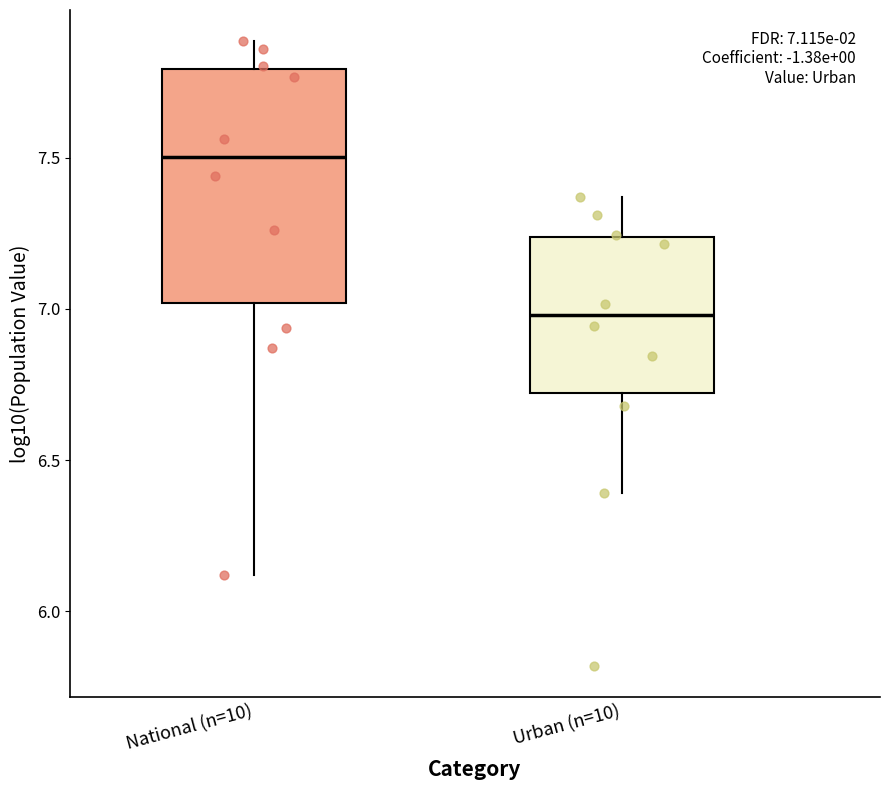

Which box has the lowest median line?

Urban (n=10)